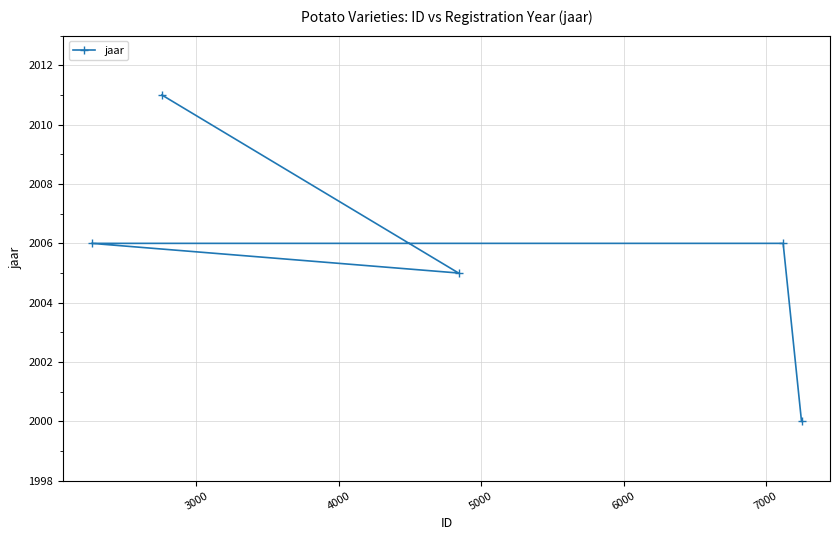

What is the minimum value shown in the chart?

2000